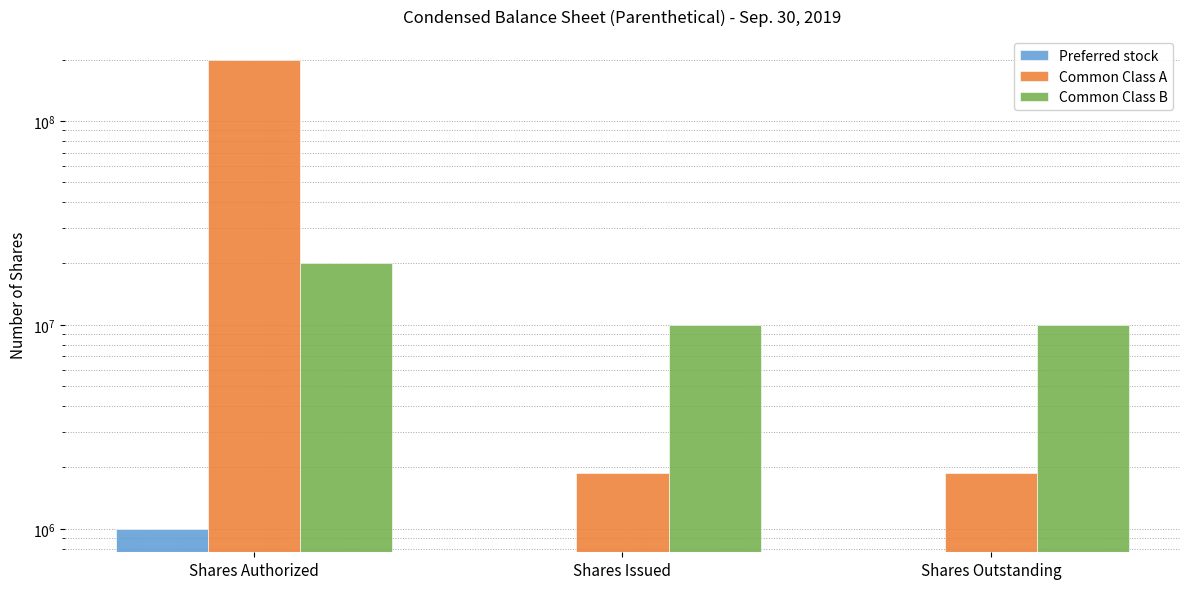

Reading left to right, extract all data points from this chart.

Preferred stock: Shares Authorized=1000000	Shares Issued=0	Shares Outstanding=0
Common Class A: Shares Authorized=200000000	Shares Issued=1873366	Shares Outstanding=1873366
Common Class B: Shares Authorized=20000000	Shares Issued=10000000	Shares Outstanding=10000000